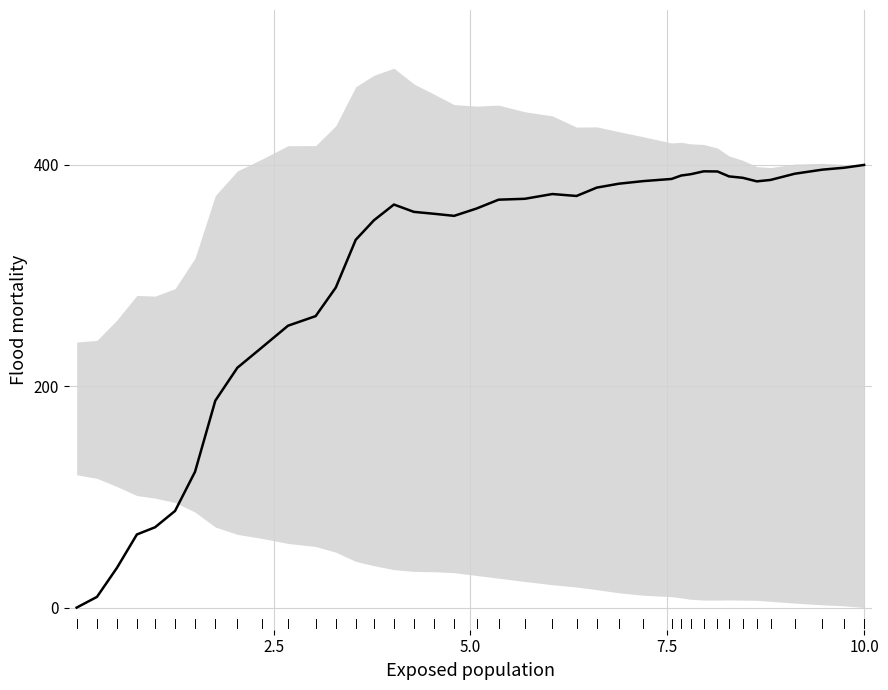

What is the value of the 24th point from the left?

371.9